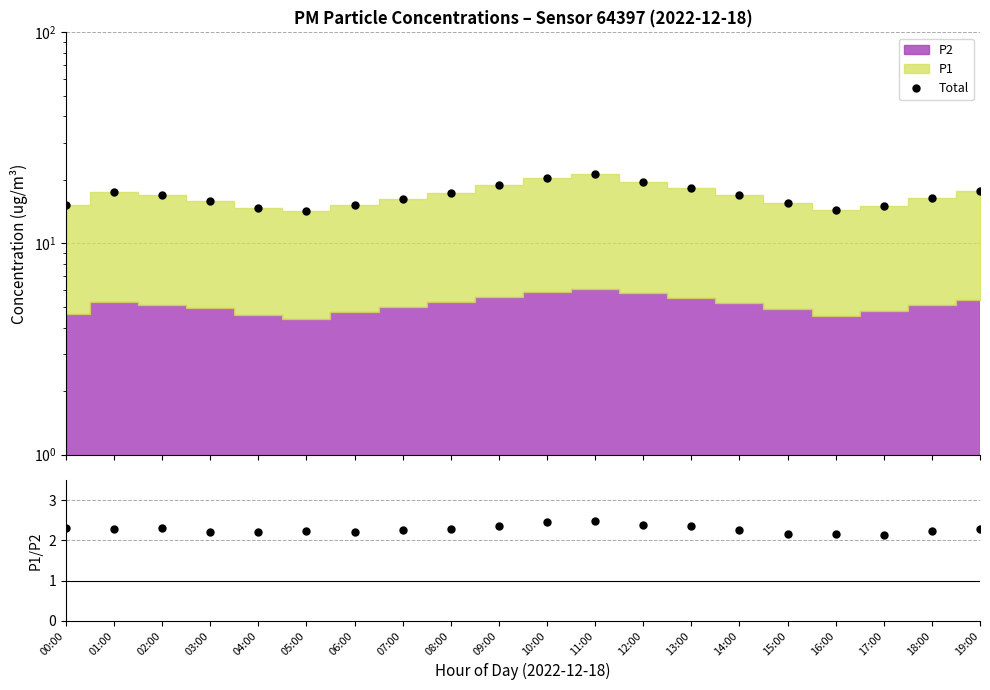

What is the maximum value for P1/P2?

2.5